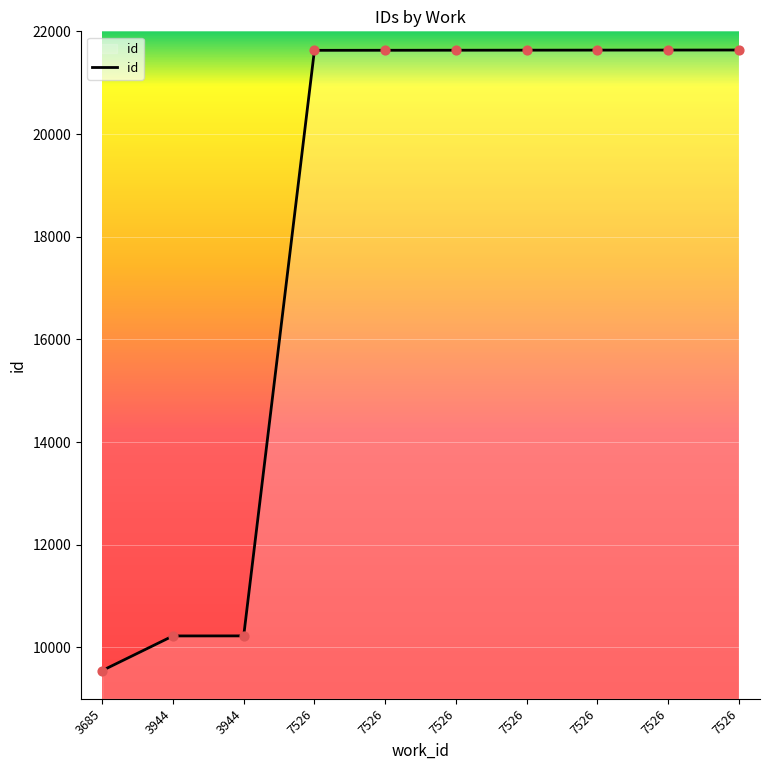

What is the change in value from 3685 to 3944?

+674